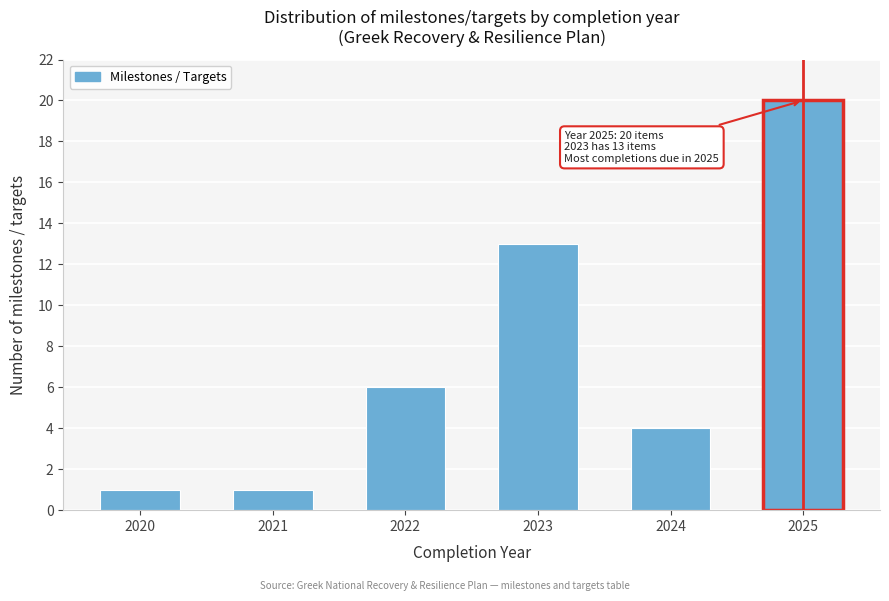

Reading left to right, transcribe all the data shown in this chart.

1	1	6	13	4	20